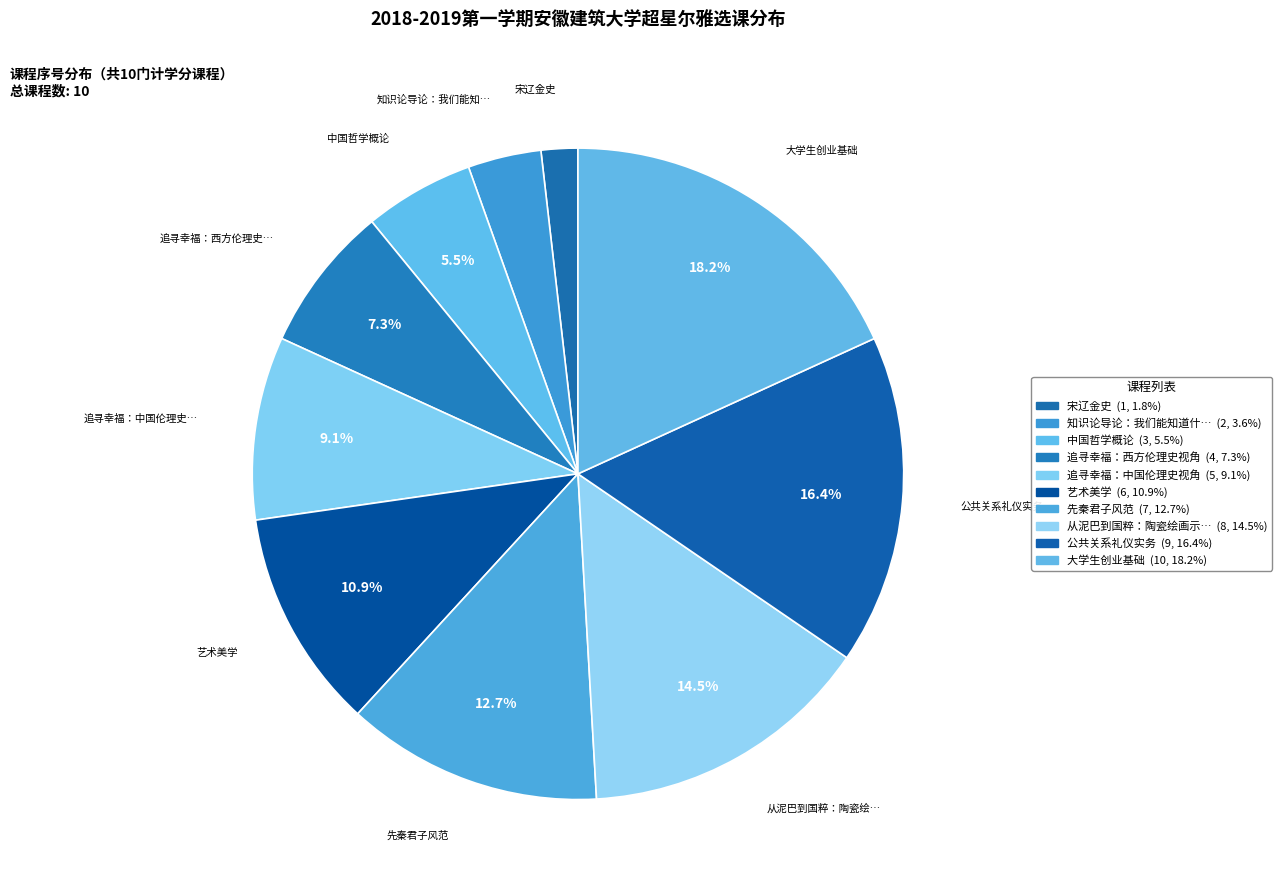

How many segments does this pie chart have?

10